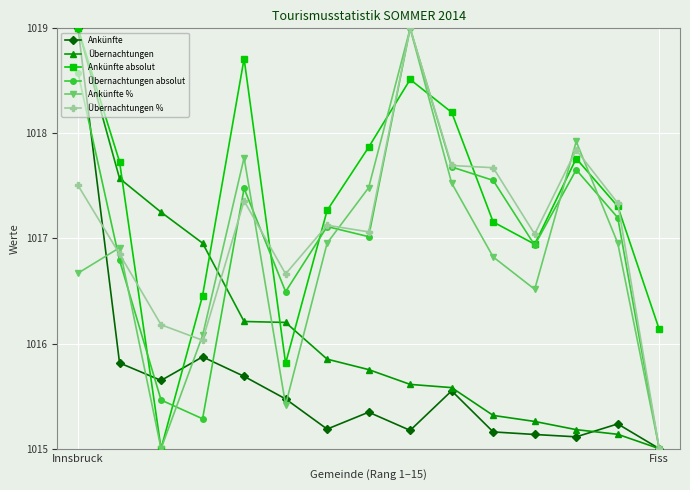

At how many categories does at least one series exceed 1018?

4